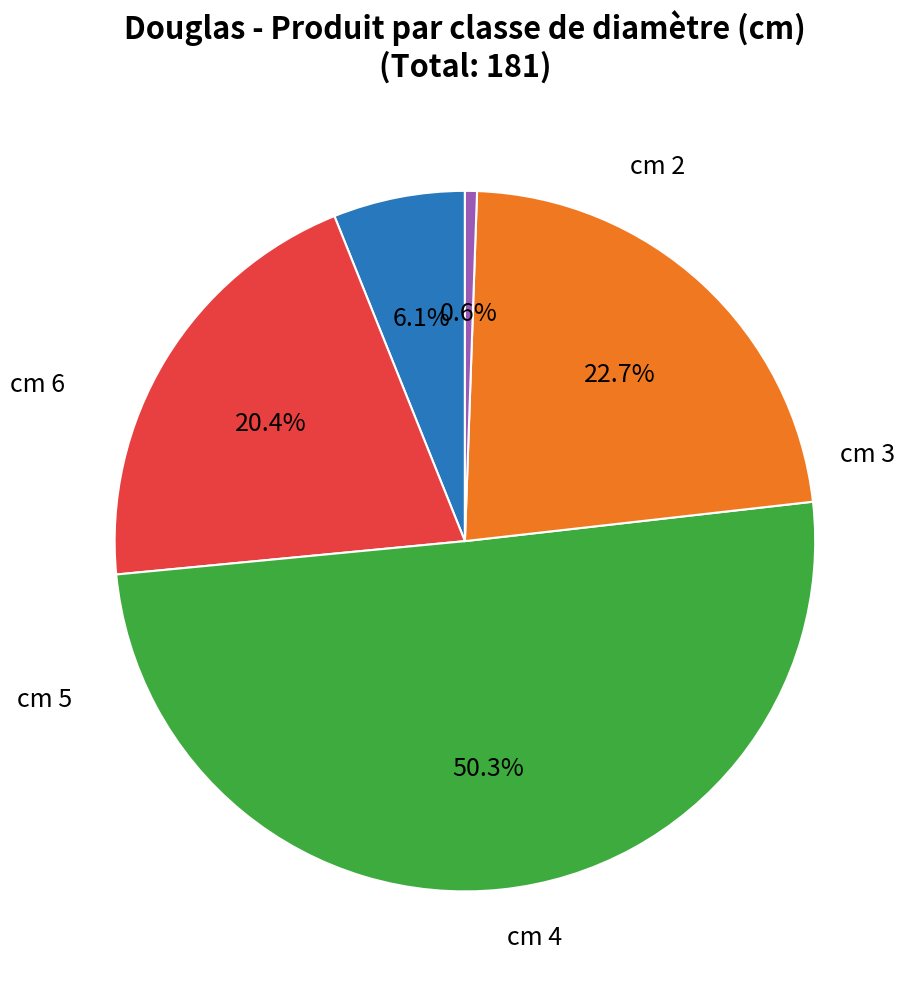

How many segments does this pie chart have?

5